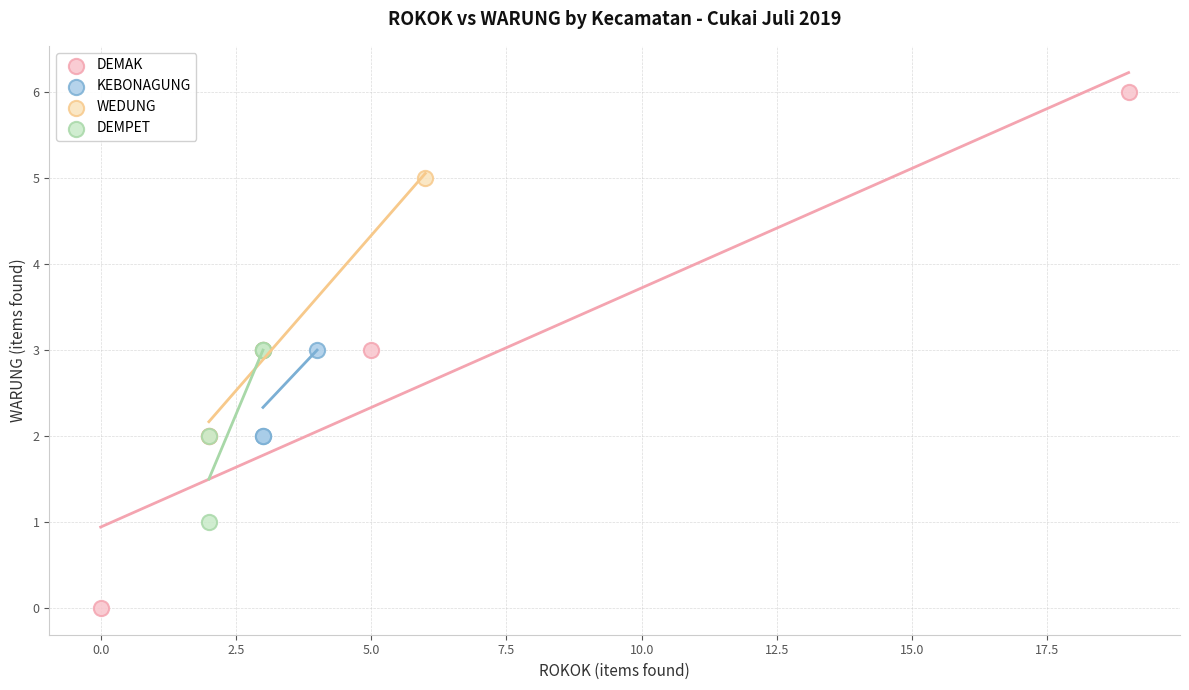

Which series reaches the minimum Y coordinate?

DEMAK